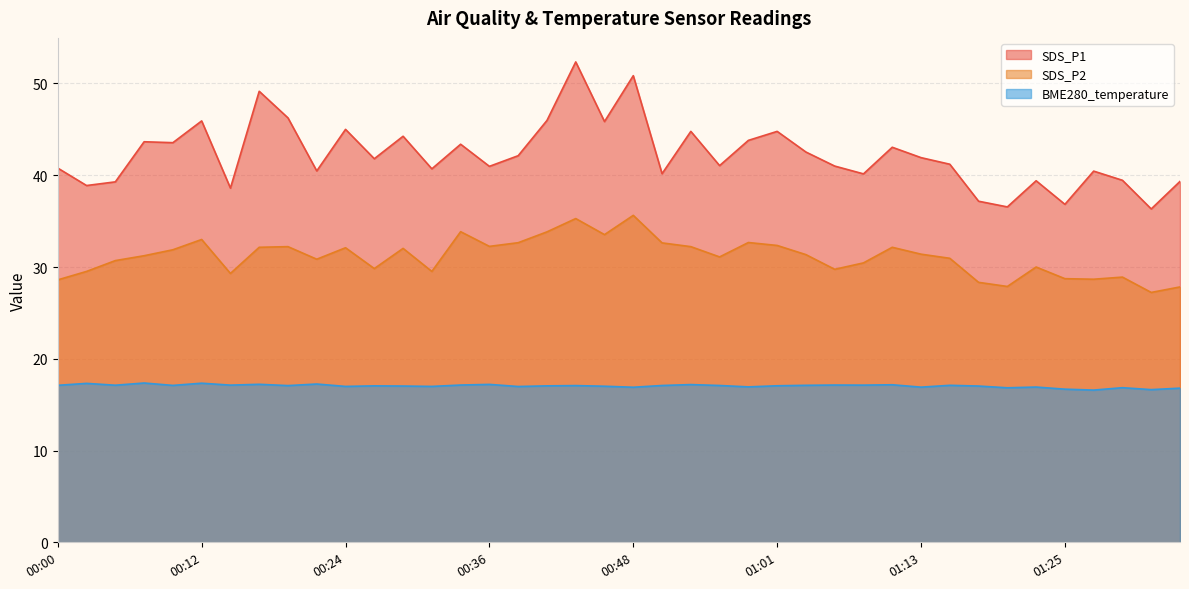

Reading left to right, list all the values displayed in this chart.

SDS_P1: 00:00=40.8	00:02=38.9	00:05=39.3	00:07=43.6	00:10=43.5	00:12=45.9	00:14=38.6	00:17=49.1	00:19=46.2	00:22=40.5	00:24=45.0	00:27=41.8	00:29=44.2	00:31=40.7	00:34=43.4	00:36=41.0	00:39=42.1	00:41=46.0	00:44=52.4	00:46=45.9	00:48=50.9	00:51=40.2	00:53=44.8	00:56=41.0	00:58=43.8	01:01=44.8	01:03=42.5	01:05=41.0	01:08=40.1	01:10=43.0	01:13=41.9	01:15=41.2	01:18=37.2	01:20=36.5	01:23=39.4	01:25=36.8	01:27=40.5	01:30=39.5	01:32=36.3	01:35=39.3
SDS_P2: 00:00=28.6	00:02=29.5	00:05=30.7	00:07=31.2	00:10=31.9	00:12=33.0	00:14=29.3	00:17=32.1	00:19=32.2	00:22=30.9	00:24=32.1	00:27=29.8	00:29=32.0	00:31=29.5	00:34=33.9	00:36=32.2	00:39=32.6	00:41=33.8	00:44=35.3	00:46=33.5	00:48=35.6	00:51=32.6	00:53=32.2	00:56=31.1	00:58=32.7	01:01=32.4	01:03=31.4	01:05=29.8	01:08=30.4	01:10=32.1	01:13=31.4	01:15=30.9	01:18=28.3	01:20=27.9	01:23=30.0	01:25=28.7	01:27=28.7	01:30=28.9	01:32=27.2	01:35=27.8
BME280_temperature: 00:00=17.1	00:02=17.3	00:05=17.1	00:07=17.4	00:10=17.1	00:12=17.3	00:14=17.1	00:17=17.2	00:19=17.1	00:22=17.2	00:24=17.0	00:27=17.1	00:29=17.0	00:31=17.0	00:34=17.1	00:36=17.2	00:39=17.0	00:41=17.1	00:44=17.1	00:46=17.0	00:48=16.9	00:51=17.1	00:53=17.2	00:56=17.1	00:58=16.9	01:01=17.1	01:03=17.1	01:05=17.1	01:08=17.1	01:10=17.2	01:13=16.9	01:15=17.1	01:18=17.0	01:20=16.8	01:23=16.9	01:25=16.7	01:27=16.6	01:30=16.9	01:32=16.6	01:35=16.8